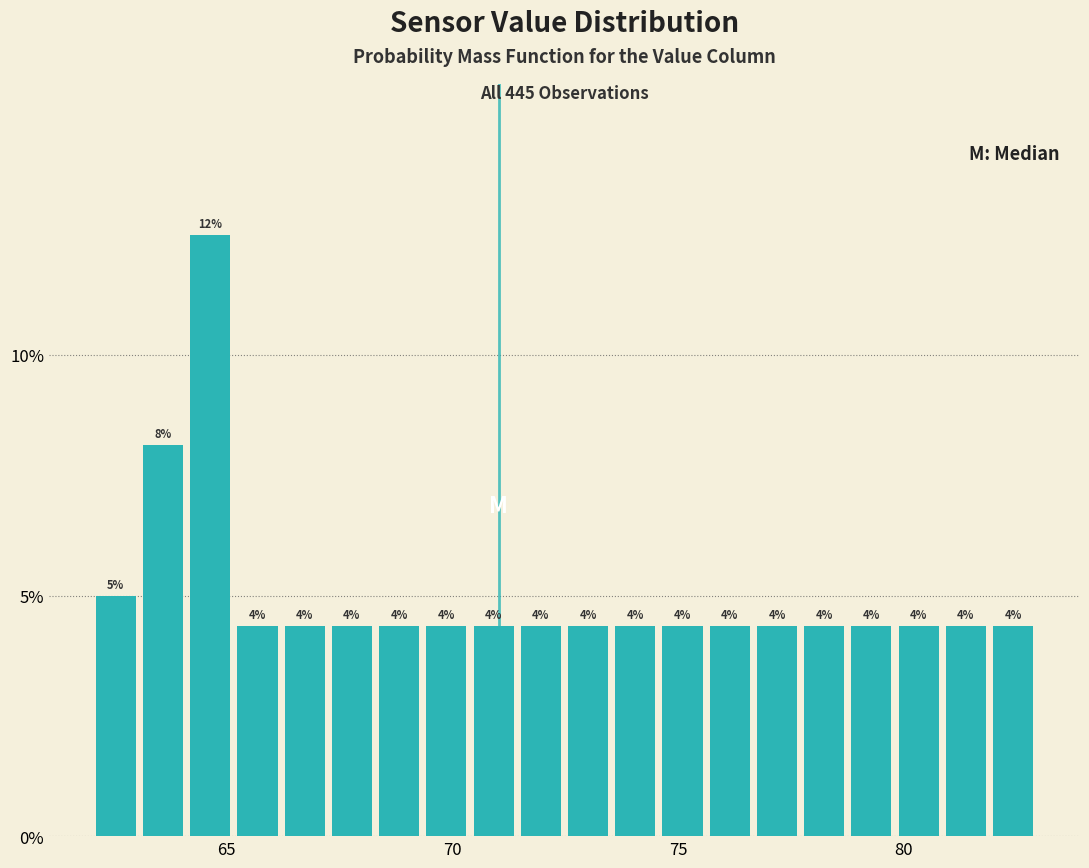

Read against the x-axis, roughly where is the centre of the tallest bar?

64.5